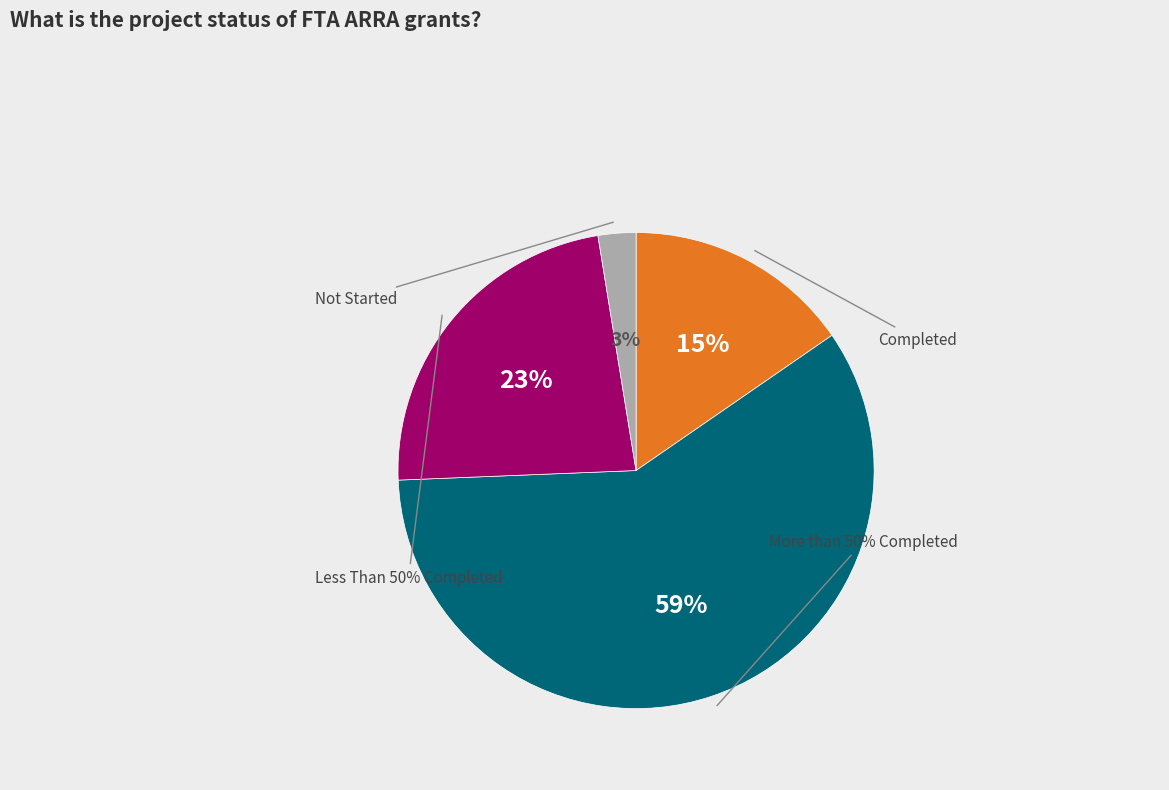

Between Completed and Less Than 50% Completed, which is larger?

Less Than 50% Completed